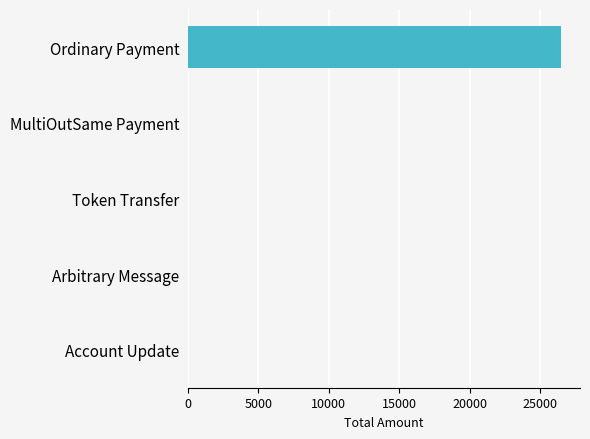

How many distinct data groups are displayed?

1